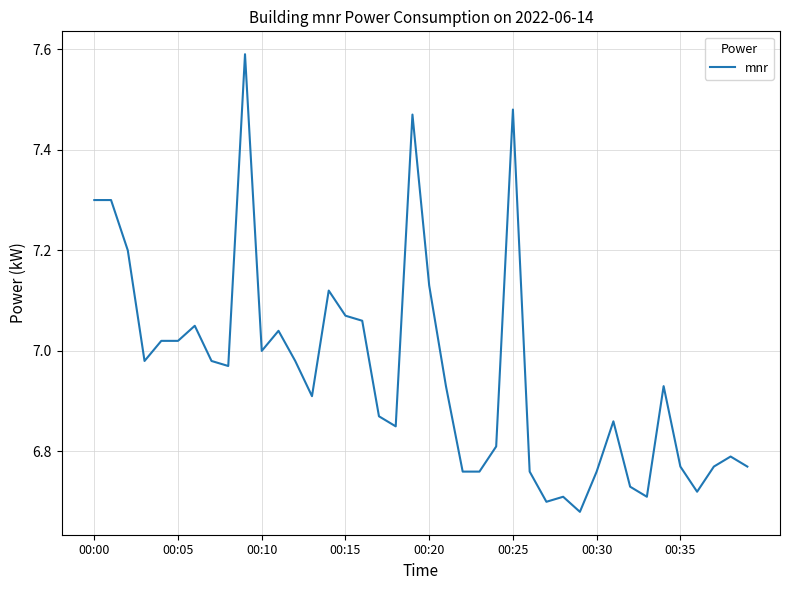

What is the maximum value shown in the chart?

7.6